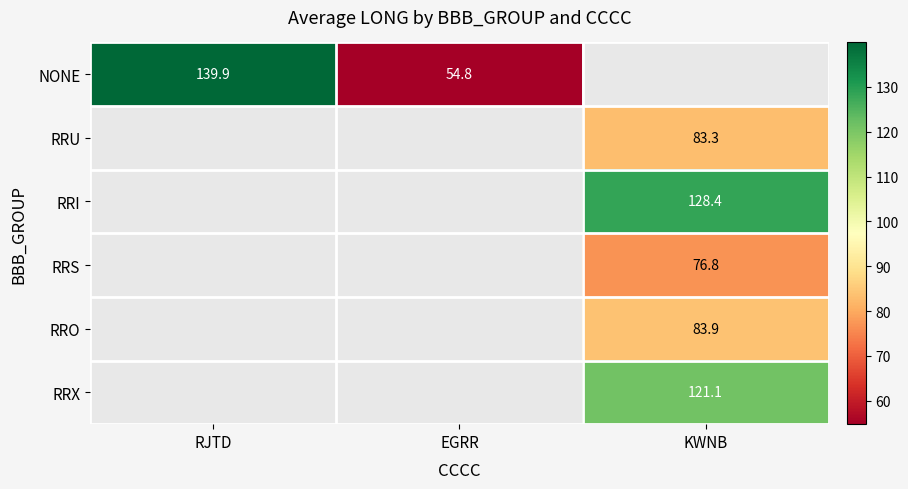

Is it true that NONE equals 80.1 at EGRR?

False